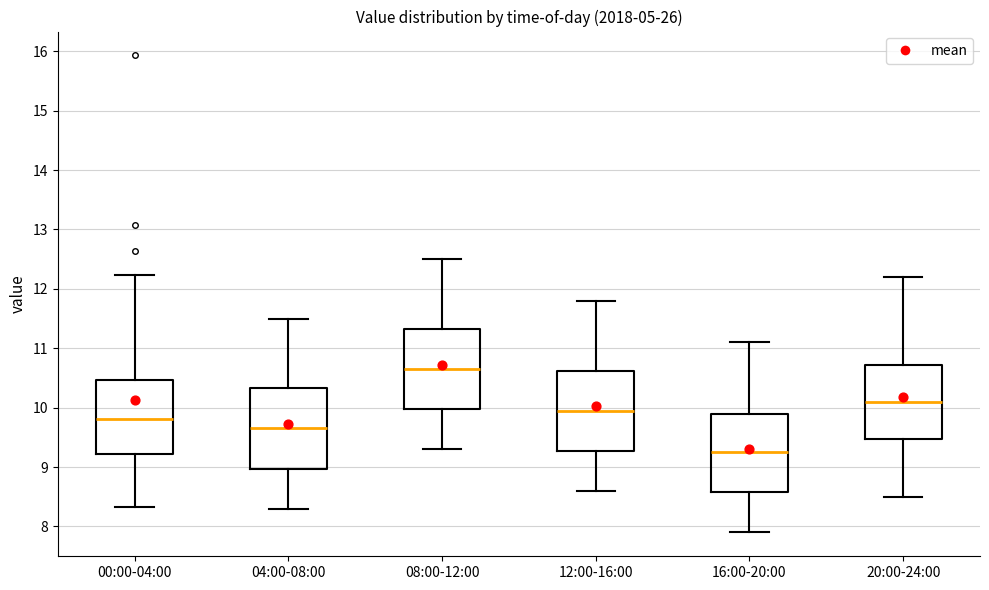

Reading left to right, read every box against the y-axis: the position of its median line, the range the box covers, and the ends of its whiskers. The values are not printed on the chart, so give them approximately, as read against the axis.

00:00-04:00: median 9.8, box 9.2 to 10.5, whiskers 8.3 to 12.2
04:00-08:00: median 9.7, box 9.0 to 10.3, whiskers 8.3 to 11.5
08:00-12:00: median 10.7, box 10.0 to 11.3, whiskers 9.3 to 12.5
12:00-16:00: median 10.0, box 9.3 to 10.6, whiskers 8.6 to 11.8
16:00-20:00: median 9.3, box 8.6 to 9.9, whiskers 7.9 to 11.1
20:00-24:00: median 10.1, box 9.5 to 10.7, whiskers 8.5 to 12.2